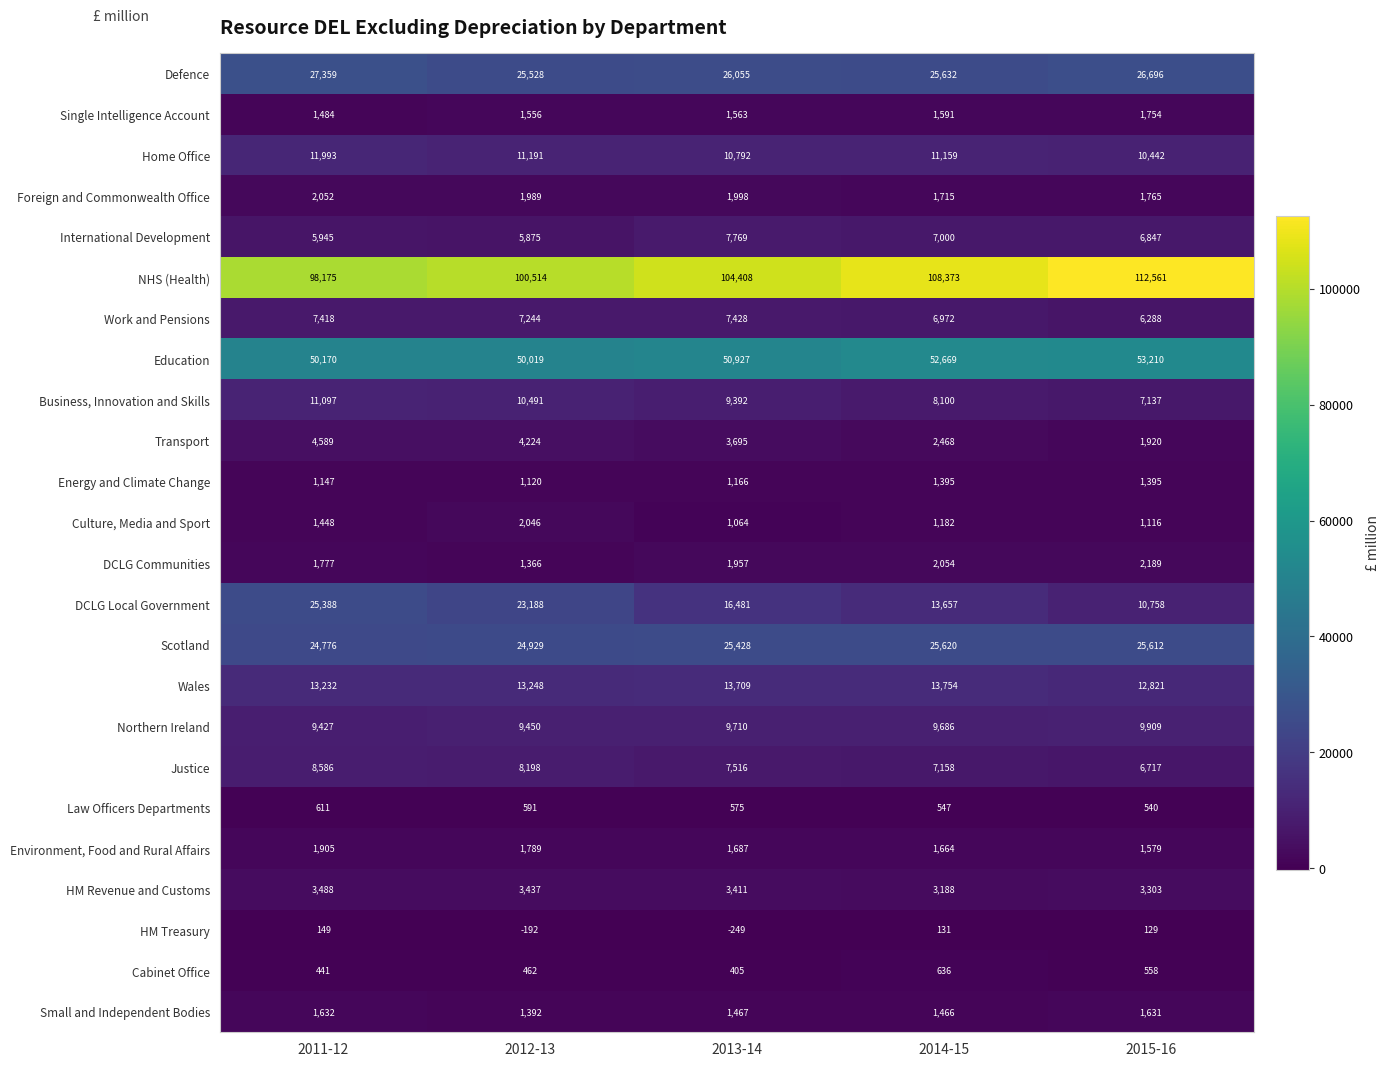

Where is Home Office nearest to the value 11217?

2012-13